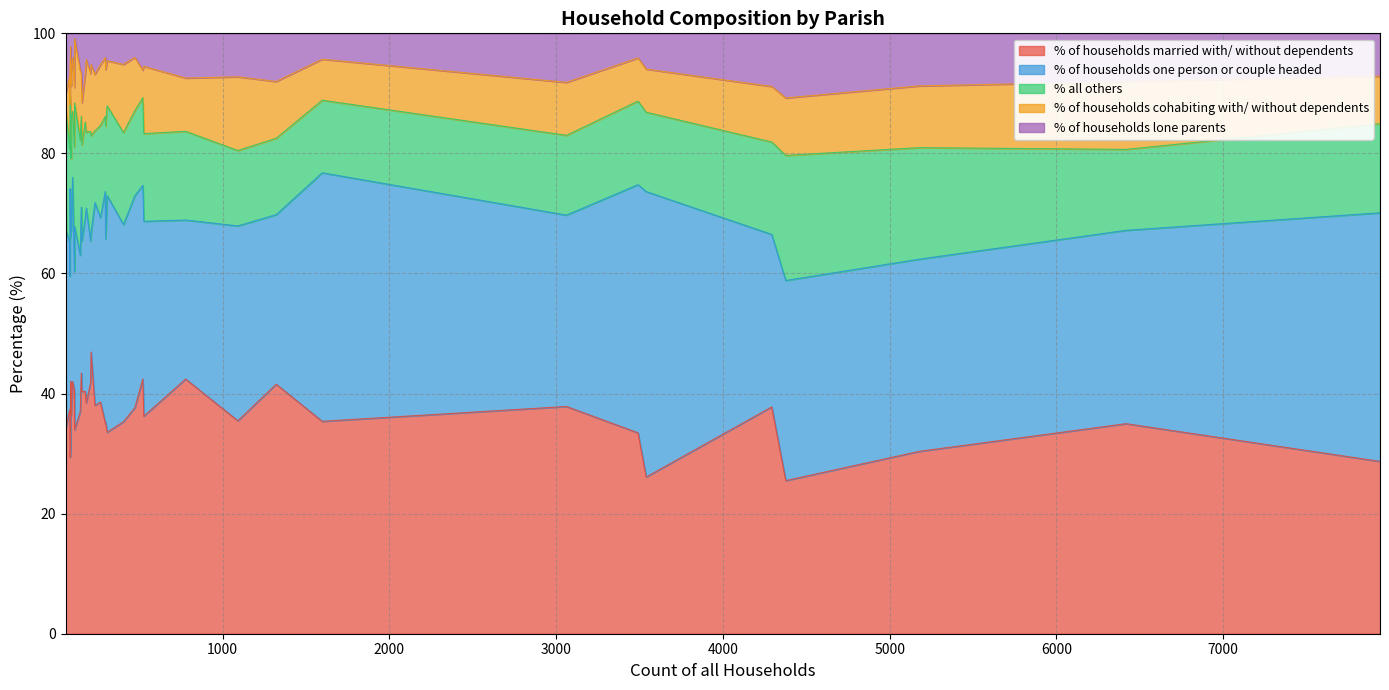

What is the greatest value displayed?

47.5